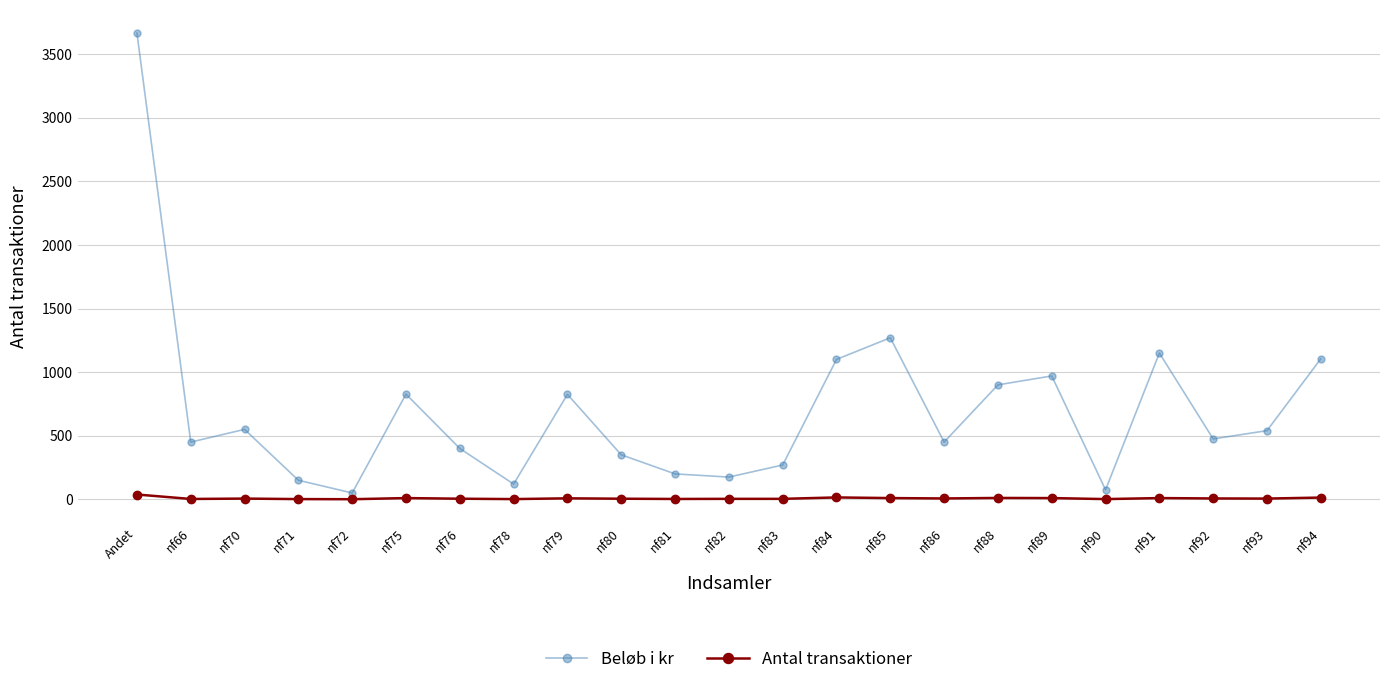

At which label does Beløb i kr reach its peak?

Andet